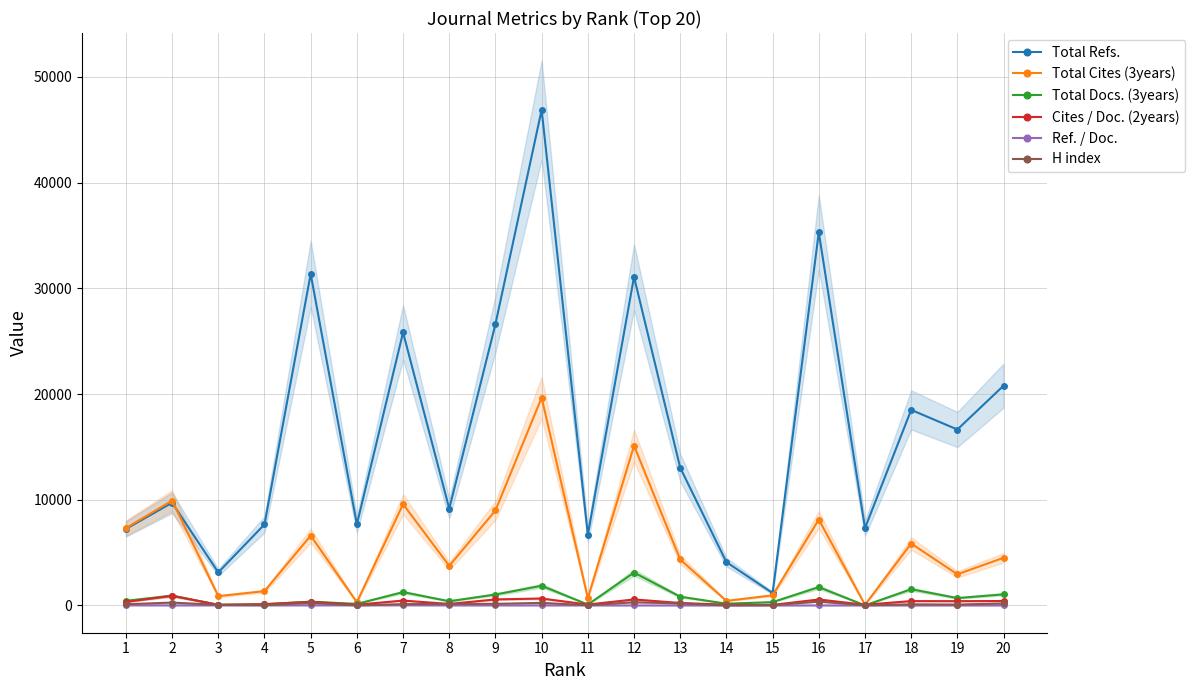

What is the average value of the Ref. / Doc. series?

8